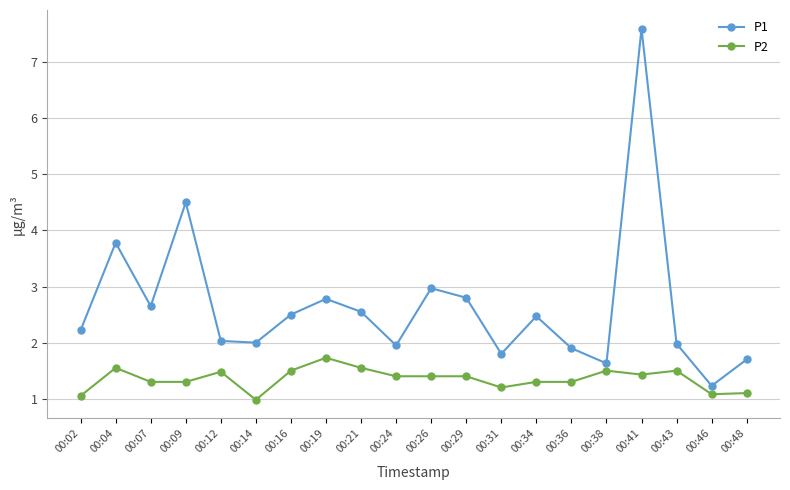

Where is the first local maximum for P1?

00:04